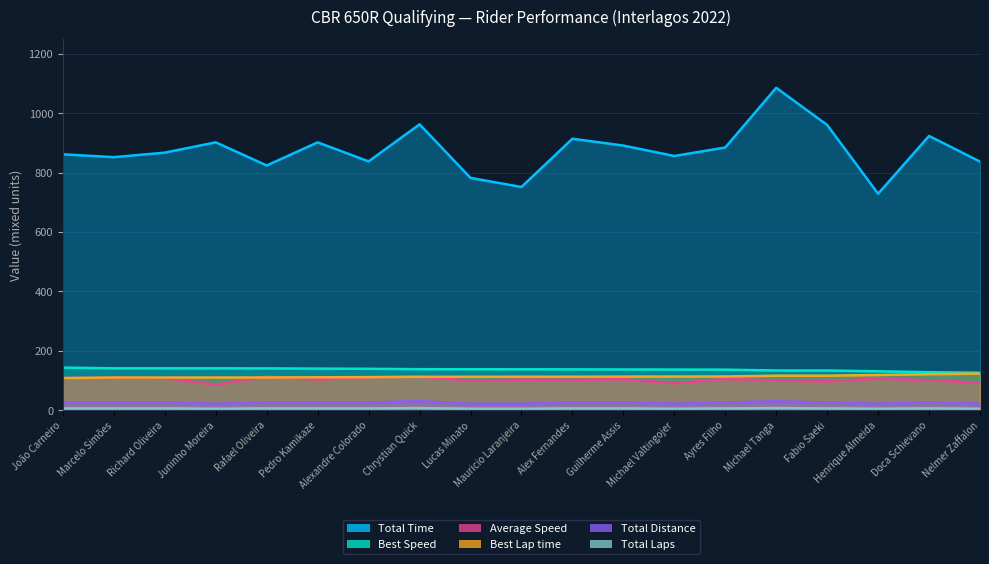

What is the label of the 4th point from the left?

Juninho Moreira